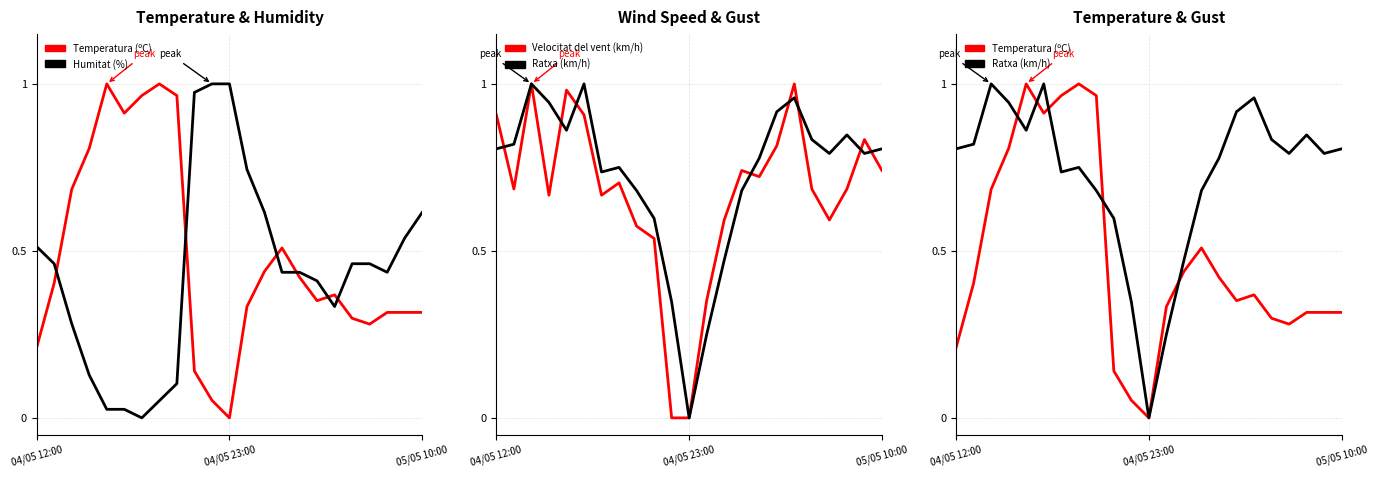

Where is Velocitat del vent (km/h) nearest to the value 0?

10